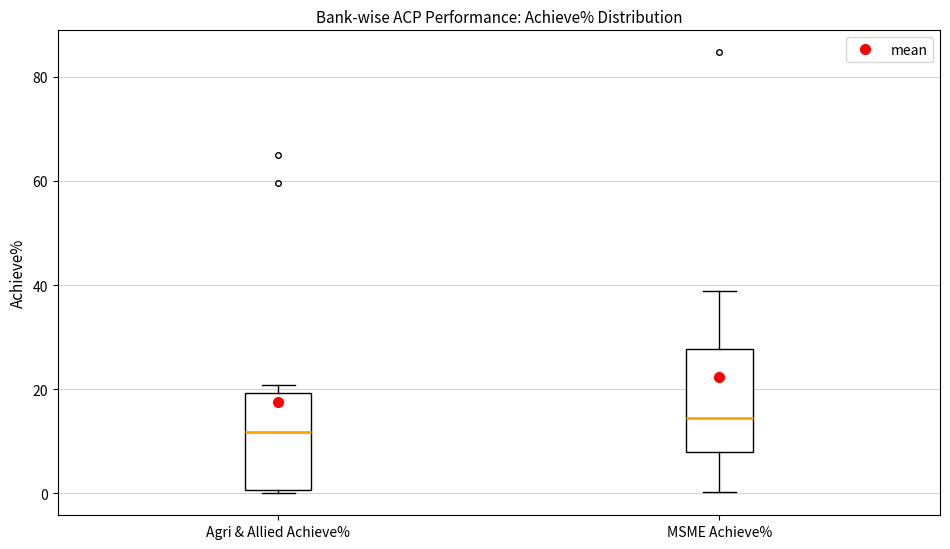

Which box's median line is the lowest?

Agri & Allied Achieve%